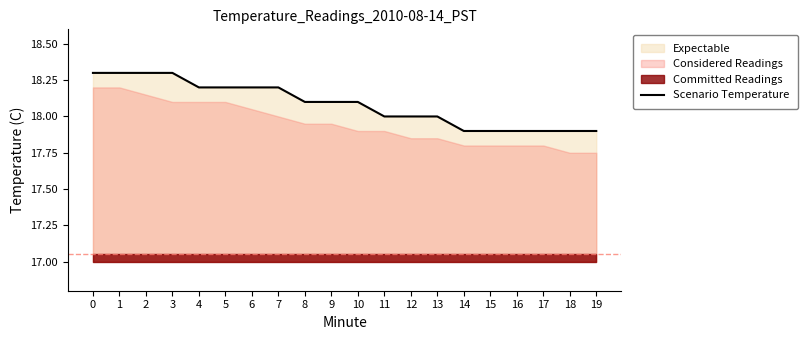

Rank the categories by value from lowest to highest.

14, 15, 16, 17, 18, 19, 11, 12, 13, 8, 9, 10, 4, 5, 6, 7, 0, 1, 2, 3